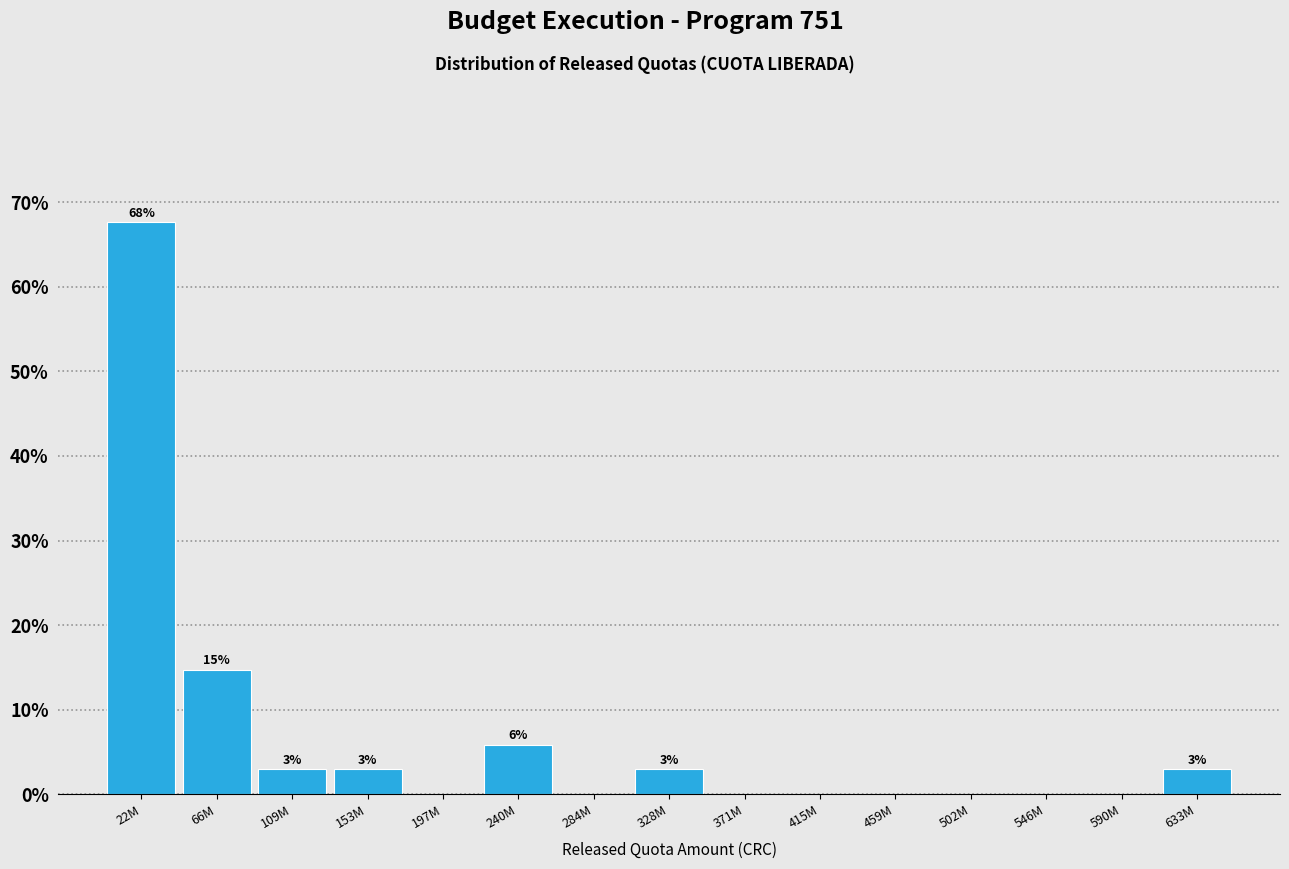

Reading right to left, list all the values displayed in this chart.

633M=2.9	590M=0.0	546M=0.0	502M=0.0	459M=0.0	415M=0.0	371M=0.0	328M=2.9	284M=0.0	240M=5.9	197M=0.0	153M=2.9	109M=2.9	66M=14.7	22M=67.6